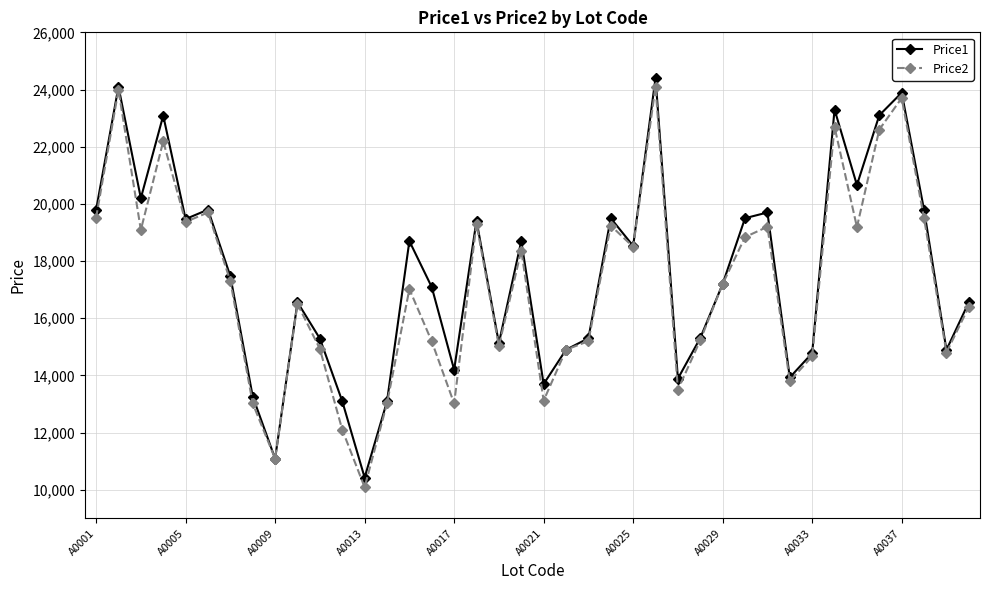

Which series has the largest range (max minus min)?

Price2